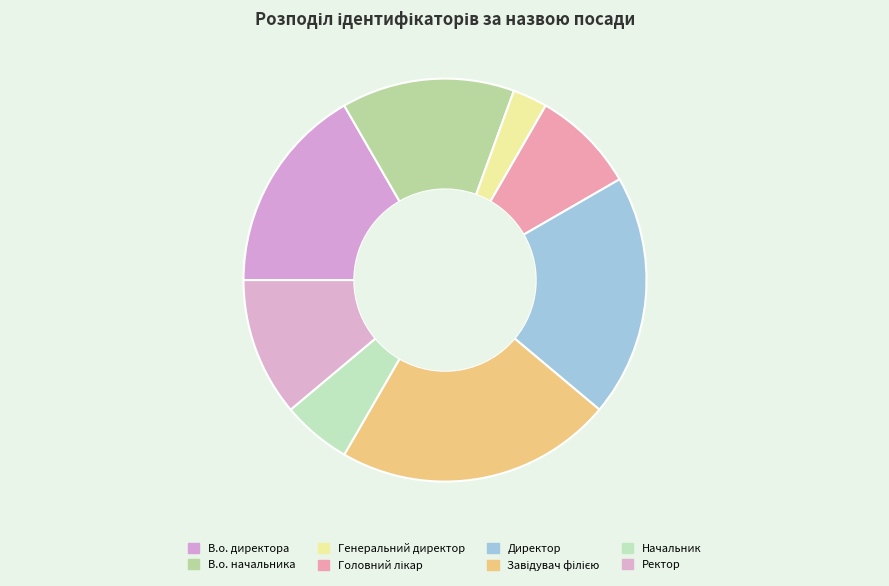

To the nearest percent, what percentage of the pie is В.о. начальника?

14%